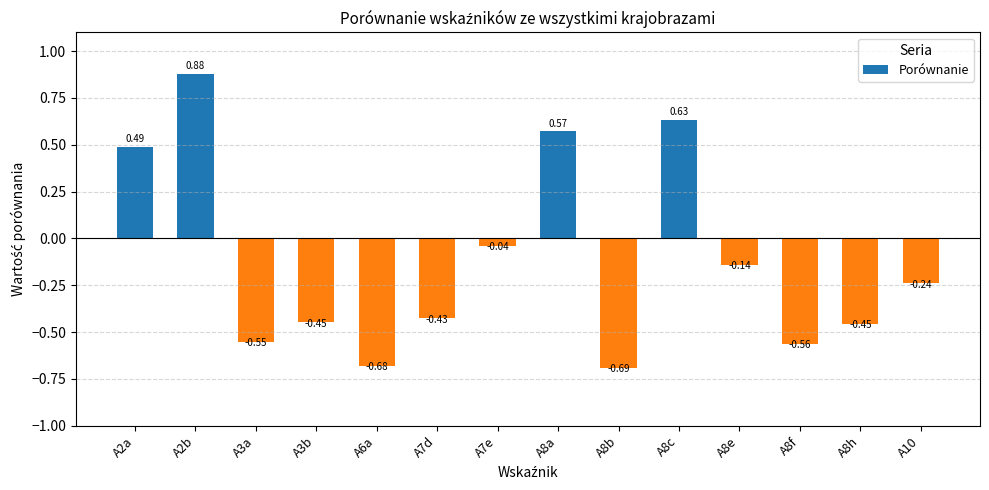

True or false: the data shows 1.4 at A2b.

False